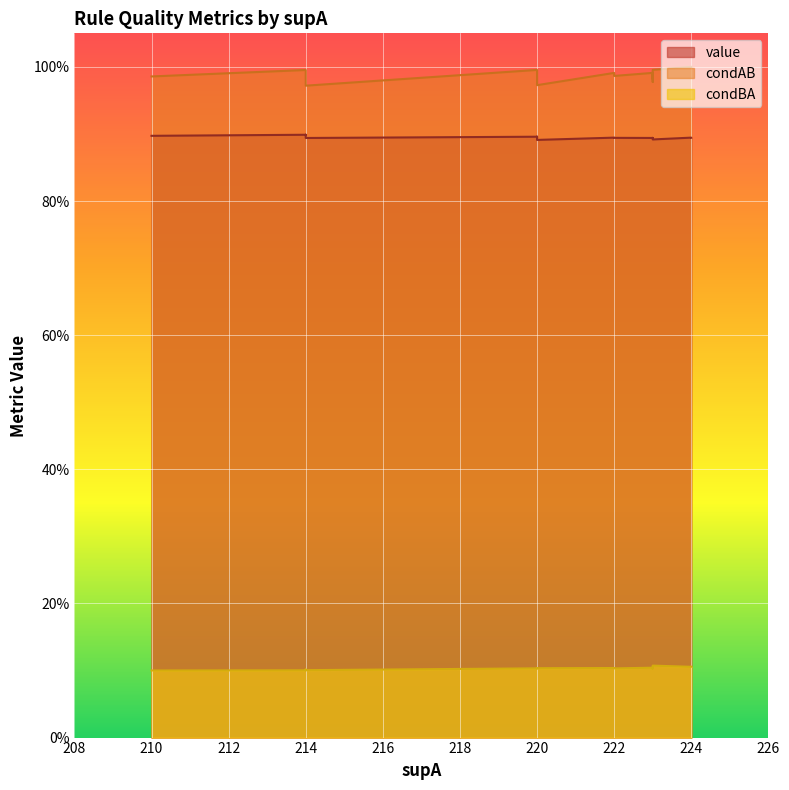

At which label is condBA closest to 0?

210